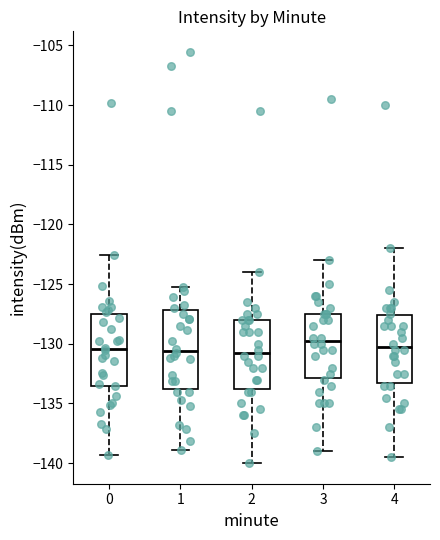

Where does the upper whisker of the box at x = 2 end on the y-axis? The values are not printed on the chart, so give them approximately, as read against the axis.

-124.0